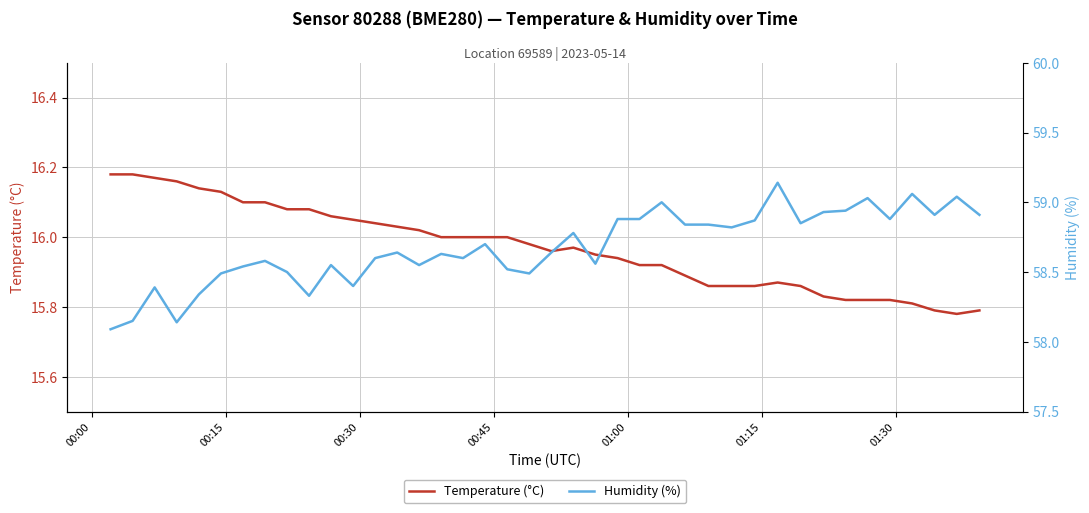

What are all the series names shown in the legend?

Temperature (°C), Humidity (%)